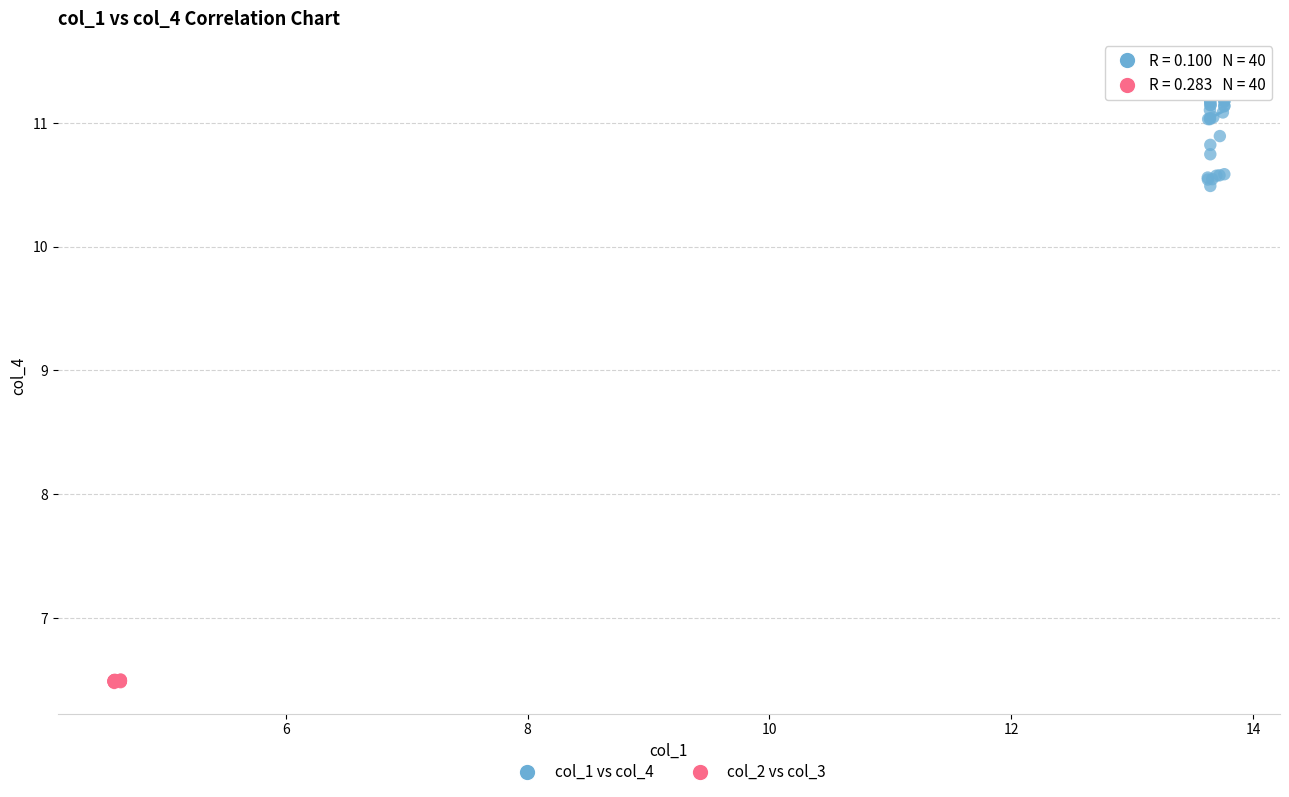

Which series reaches the minimum Y coordinate?

col_2 vs col_3